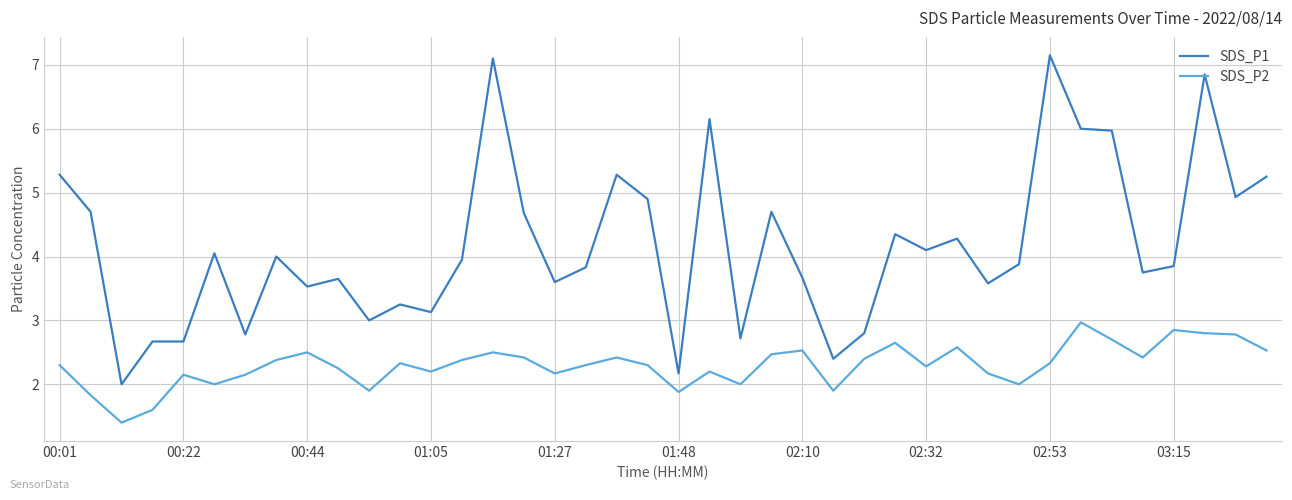

What is the highest value of the SDS_P1 series?

7.2